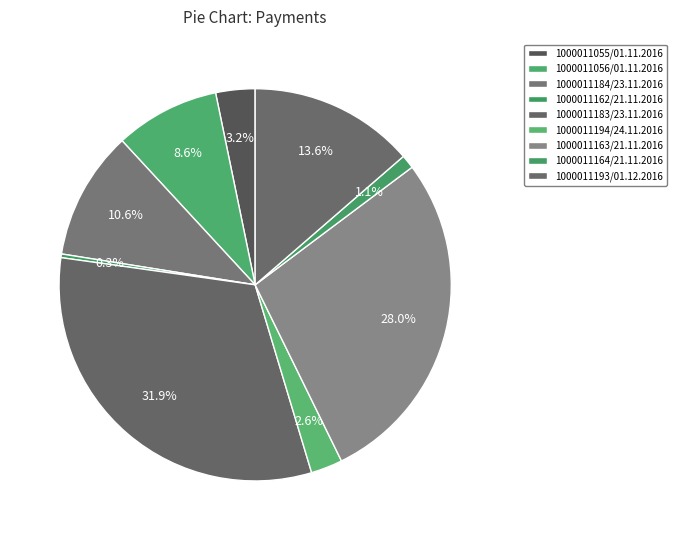

To the nearest percent, what percentage of the pie is 1000011055/01.11.2016?

3%